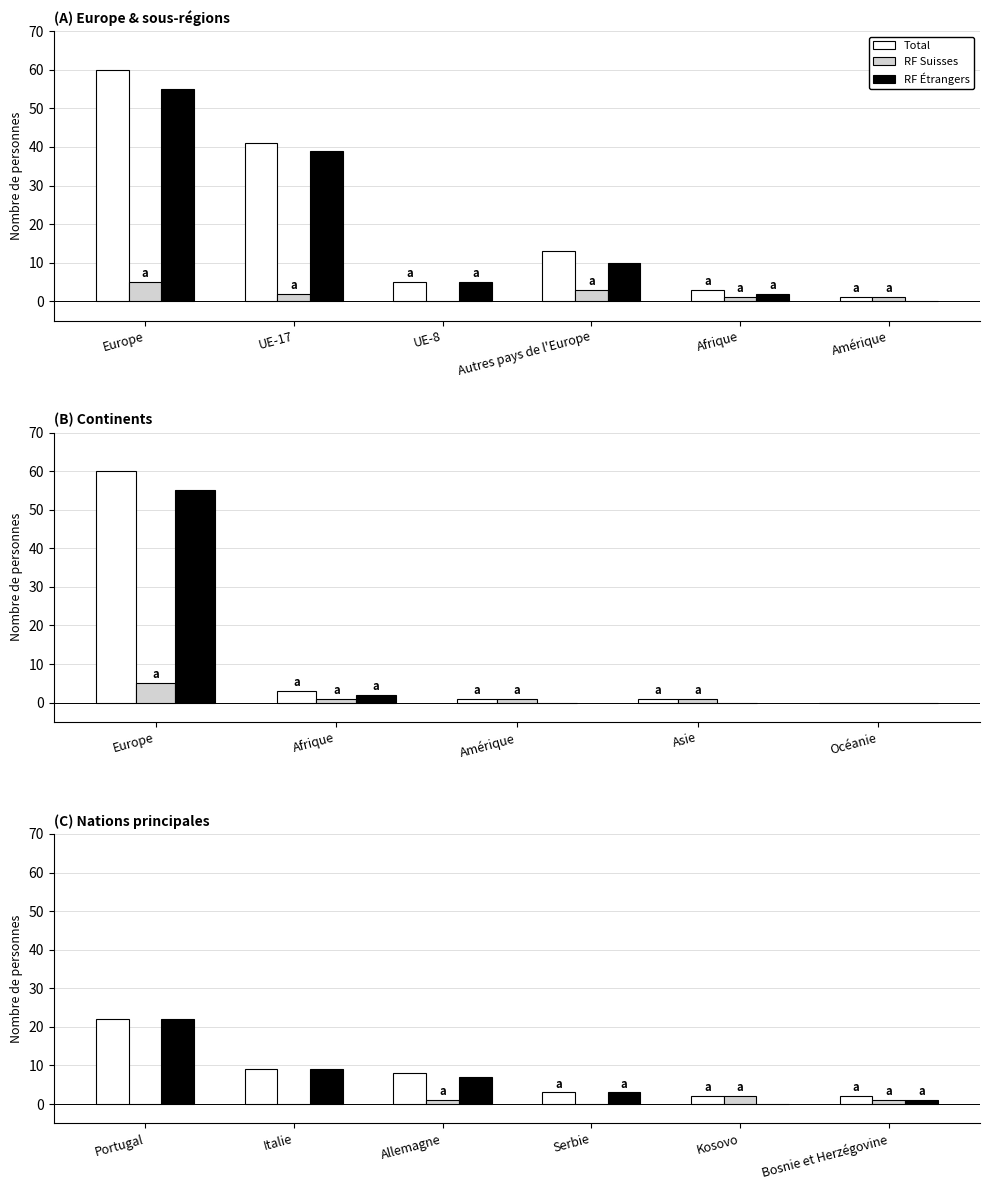

Count the number of categories in the chart.

6